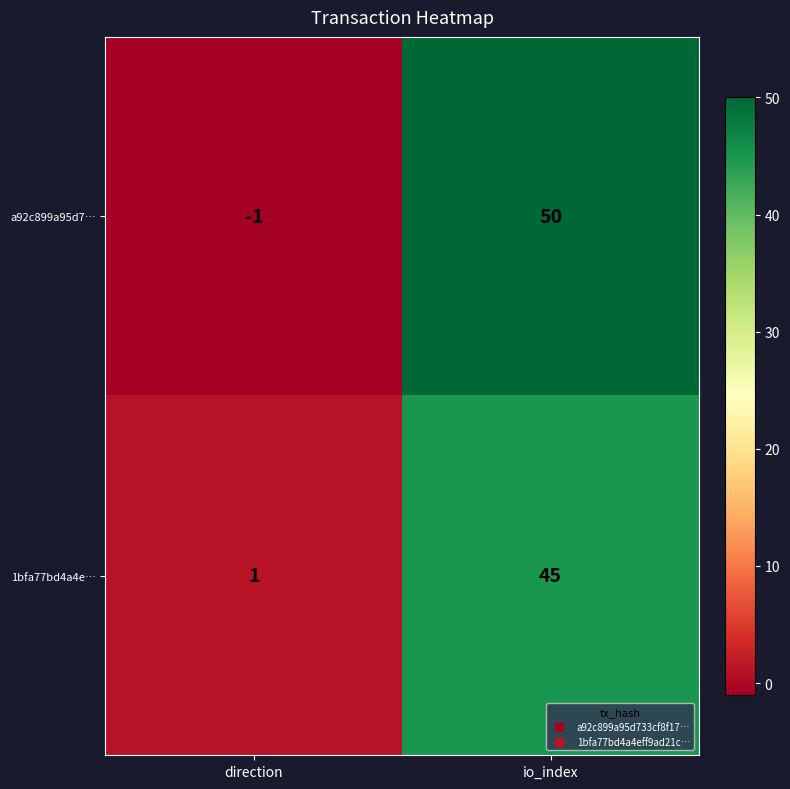

What is the greatest value displayed?

50